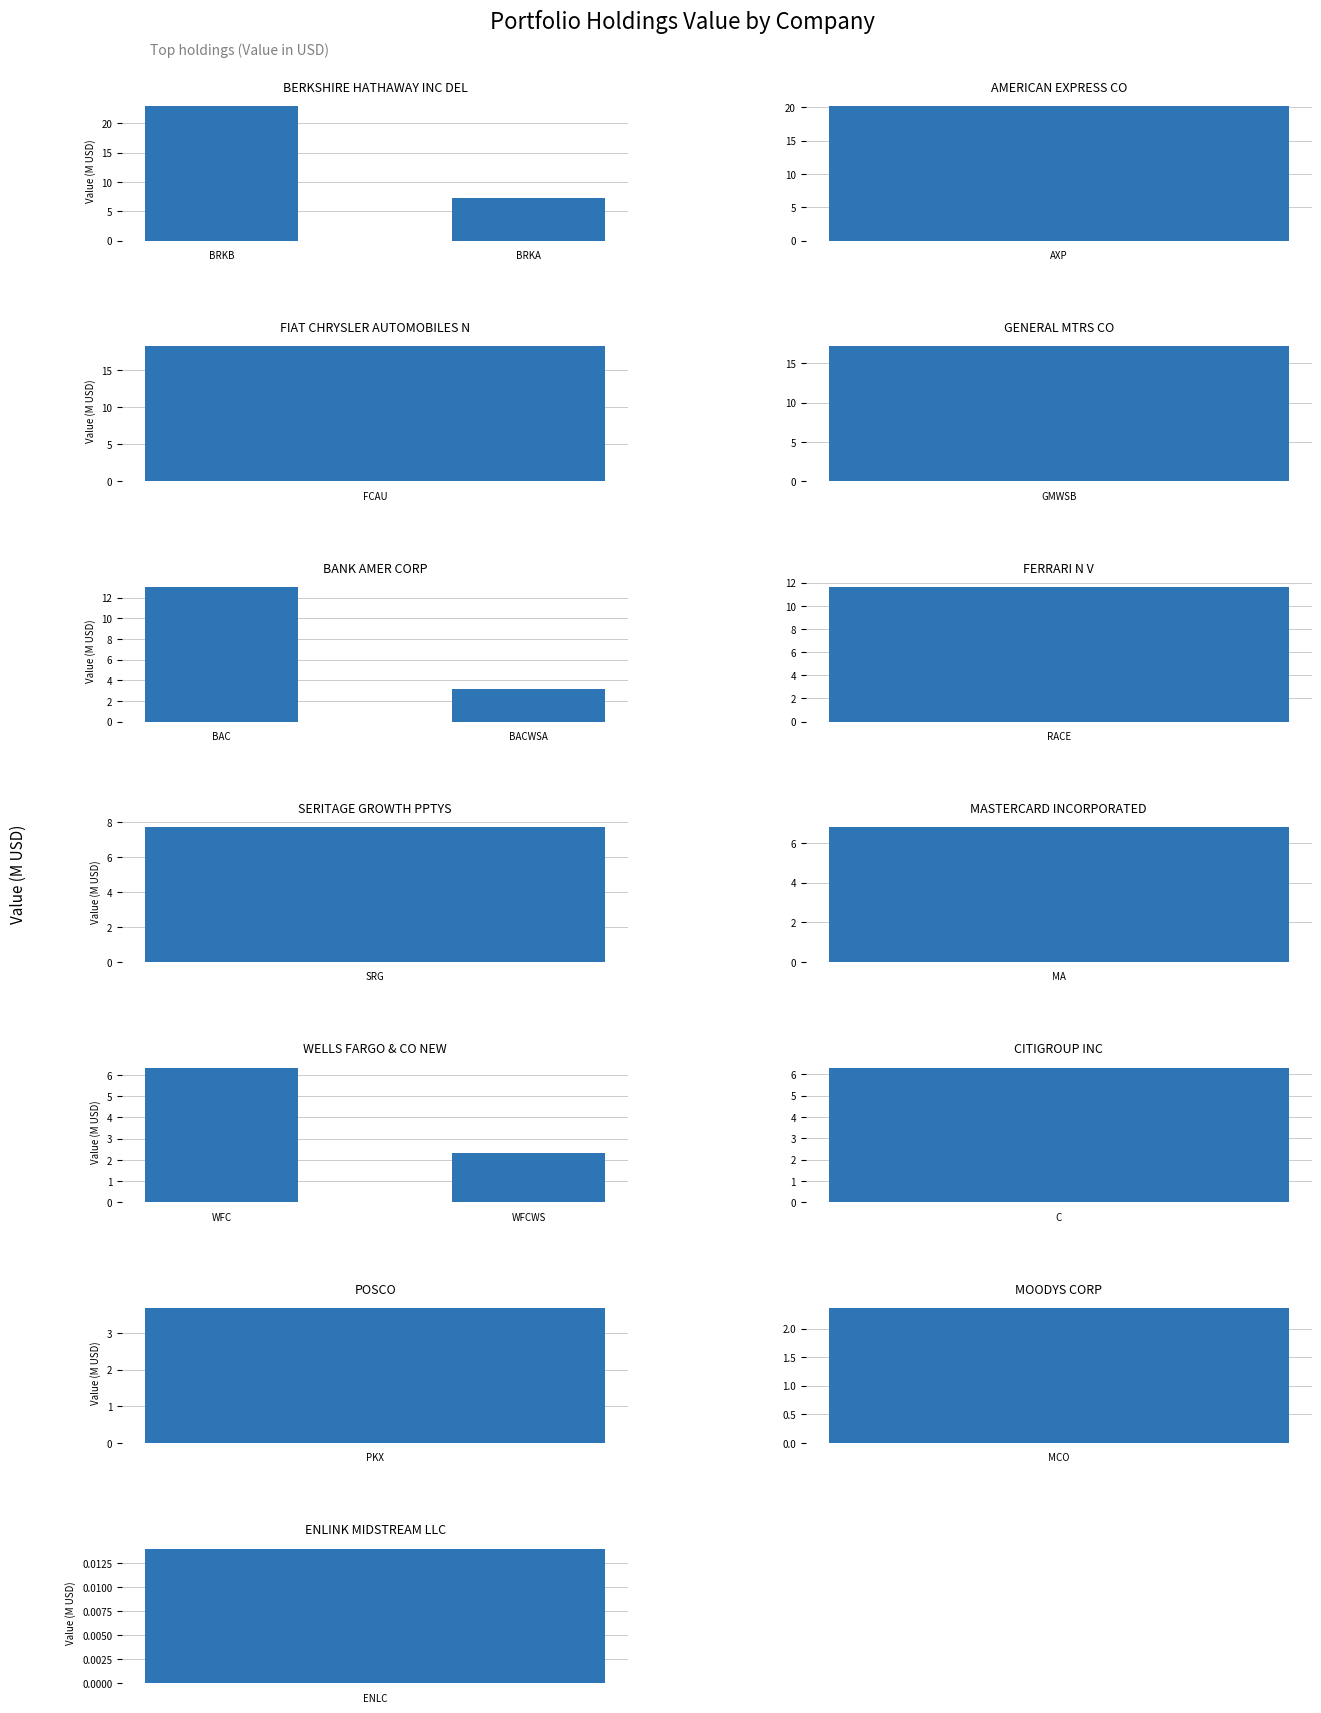

The BERKSHIRE HATHAWAY INC DEL series shows 22.9 at BRKB. True or false?

True